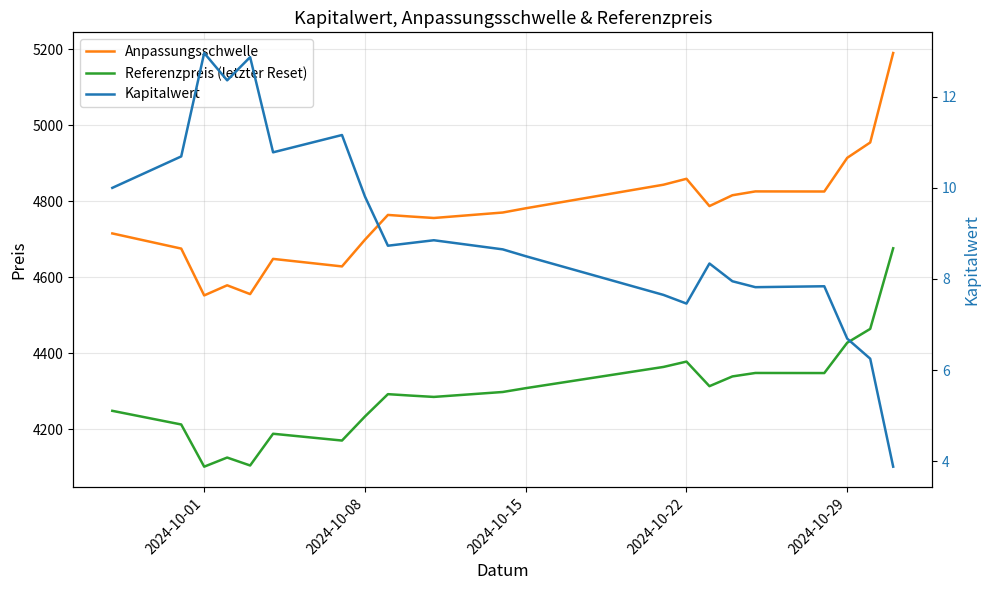

Reading right to left, list all the values displayed in this chart.

Anpassungsschwelle: 5190.6	4955.0	4914.6	4825.8	4826.1	4816.0	4787.4	4859.3	4843.7	4781.6	4770.5	4756.1	4759.9	4764.1	4698.8	4628.5	4648.3	4555.6	4578.8	4552.1	4675.5	4715.4
Referenzpreis (letzter Reset): 4676.2	4463.9	4427.5	4347.6	4347.8	4338.7	4313.0	4377.8	4363.7	4307.8	4297.7	4284.7	4288.2	4292.0	4233.2	4169.8	4187.7	4104.1	4125.0	4101.0	4212.1	4248.1
Kapitalwert: 3.9	6.2	6.7	7.8	7.8	8.0	8.3	7.5	7.7	8.5	8.7	8.8	8.8	8.7	9.8	11.2	10.8	12.9	12.4	13.0	10.7	10.0